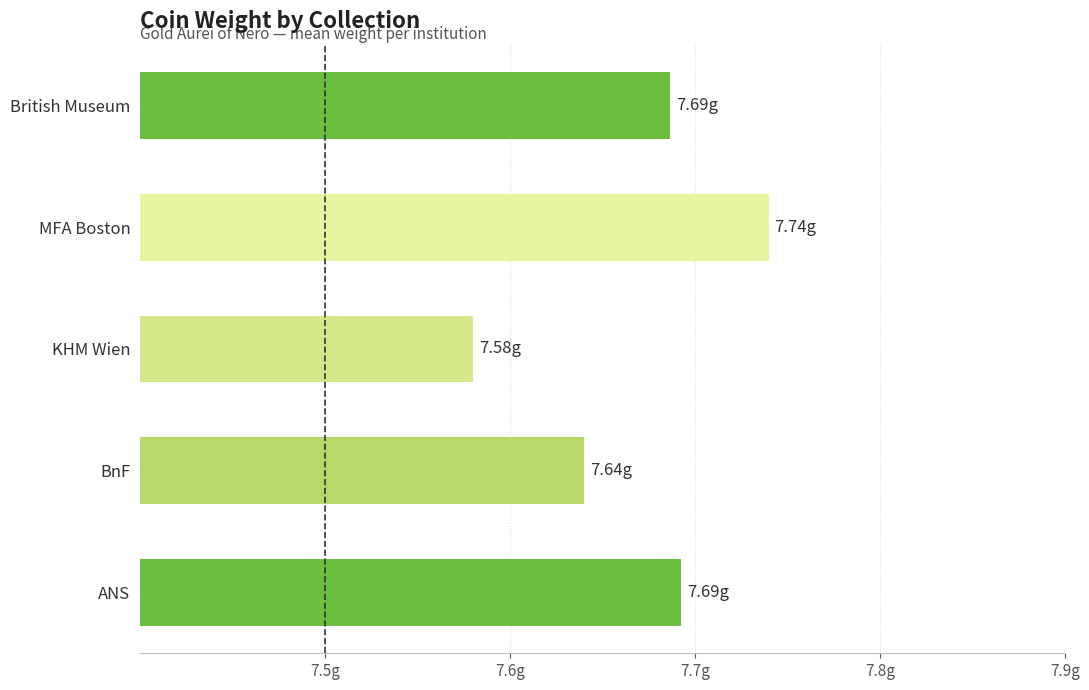

Does the chart contain any negative values?

No